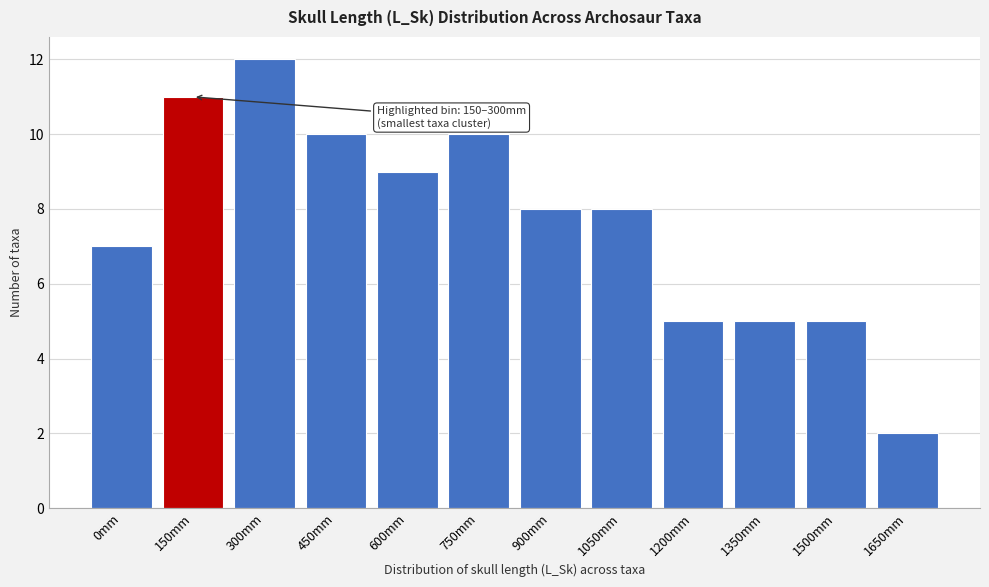

Reading right to left, transcribe all the data shown in this chart.

2	5	5	5	8	8	10	9	10	12	11	7